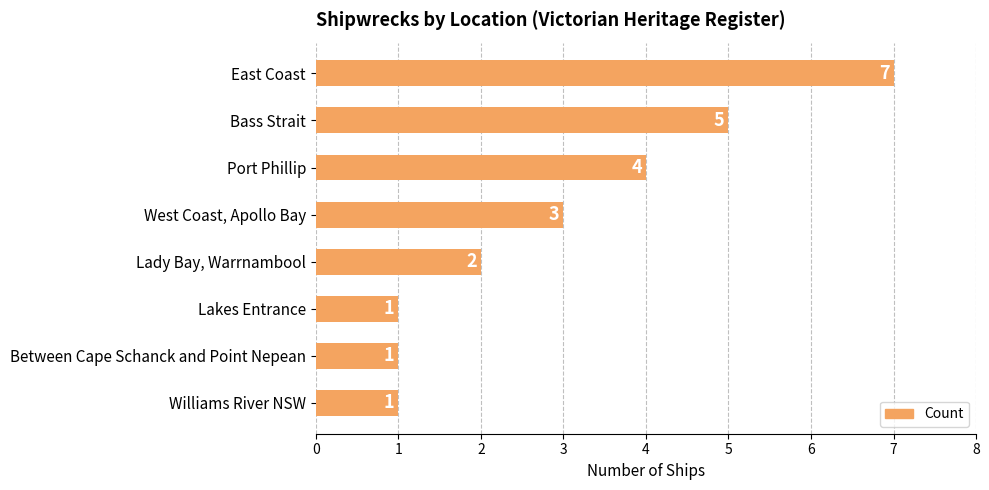

How many series are shown in this chart?

1